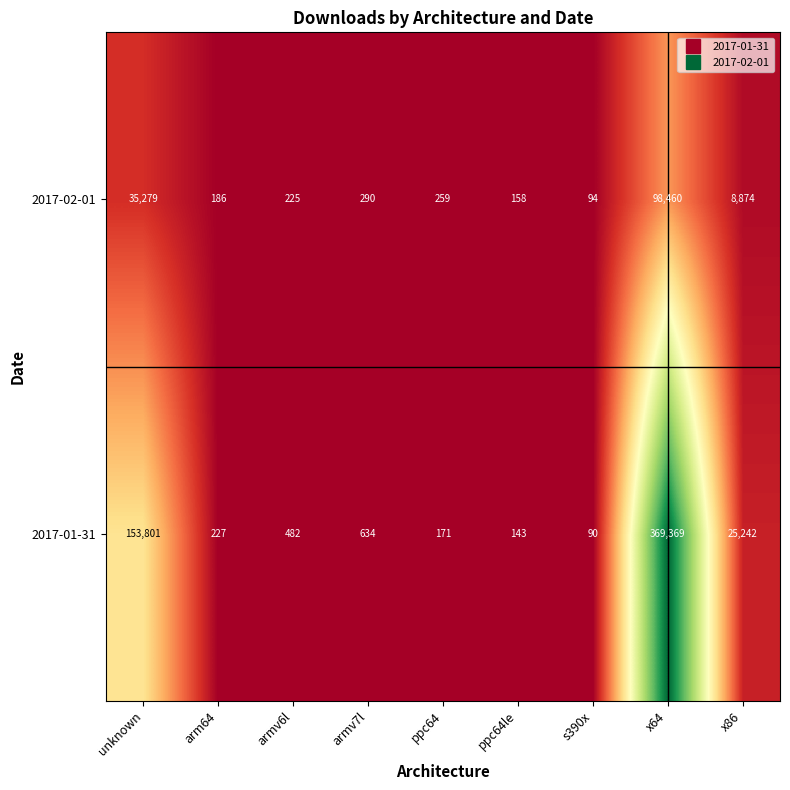

The value of 2017-01-31 at ppc64le is 143. True or false?

True